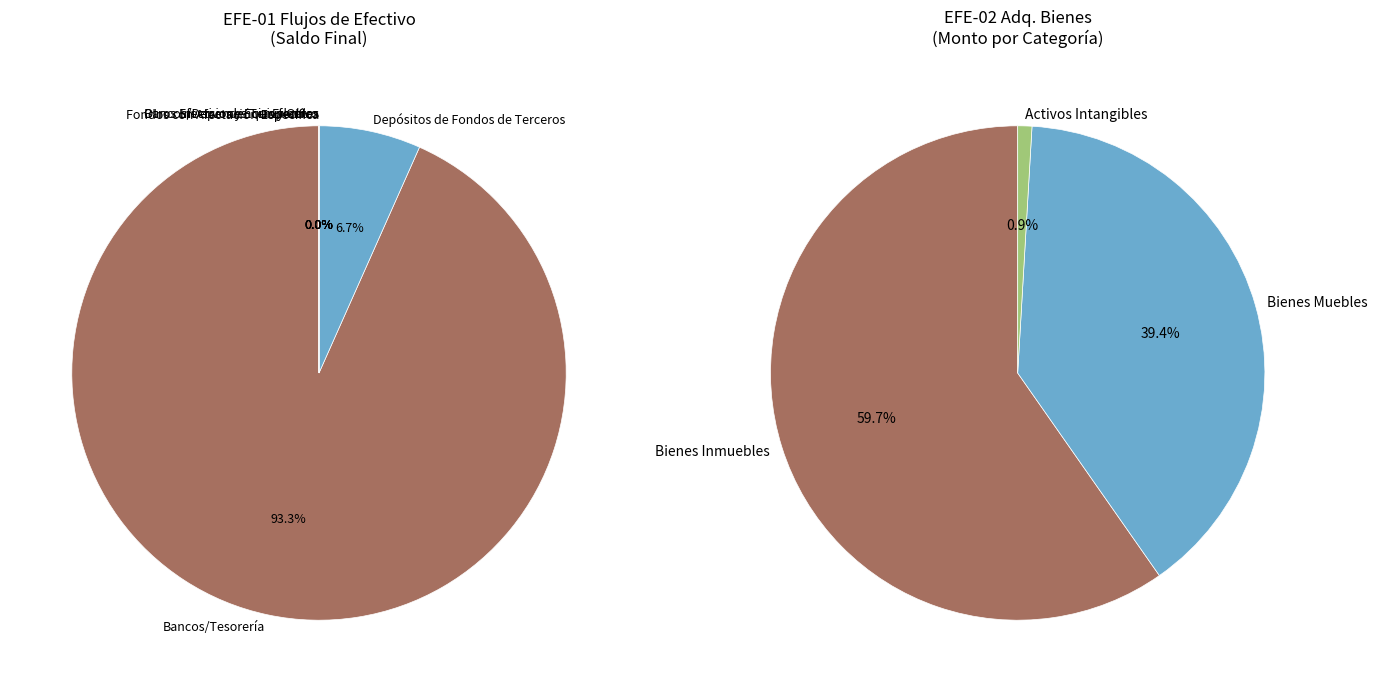

Which category has the biggest portion of the pie?

Bancos/Tesorería